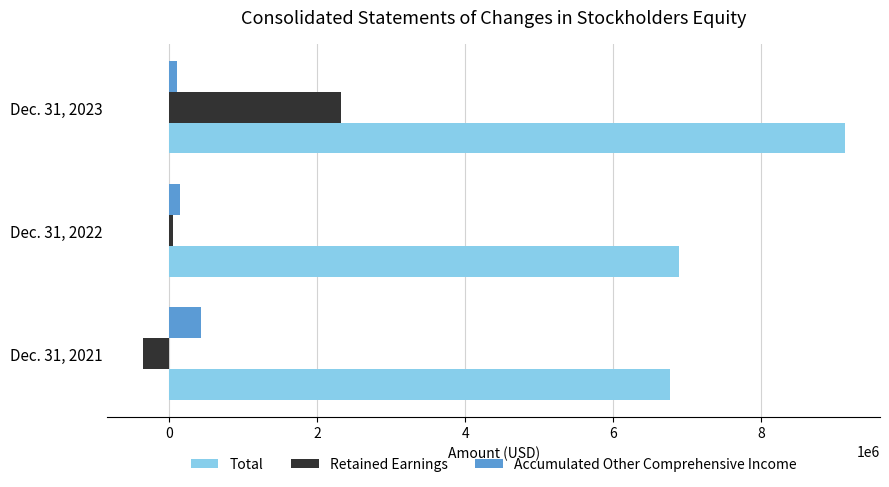

Which series has the largest range (max minus min)?

Retained Earnings